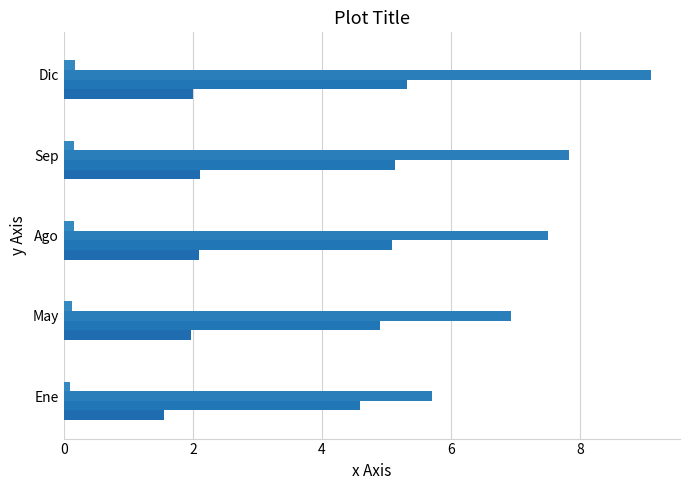

How many data points does each series have?

5